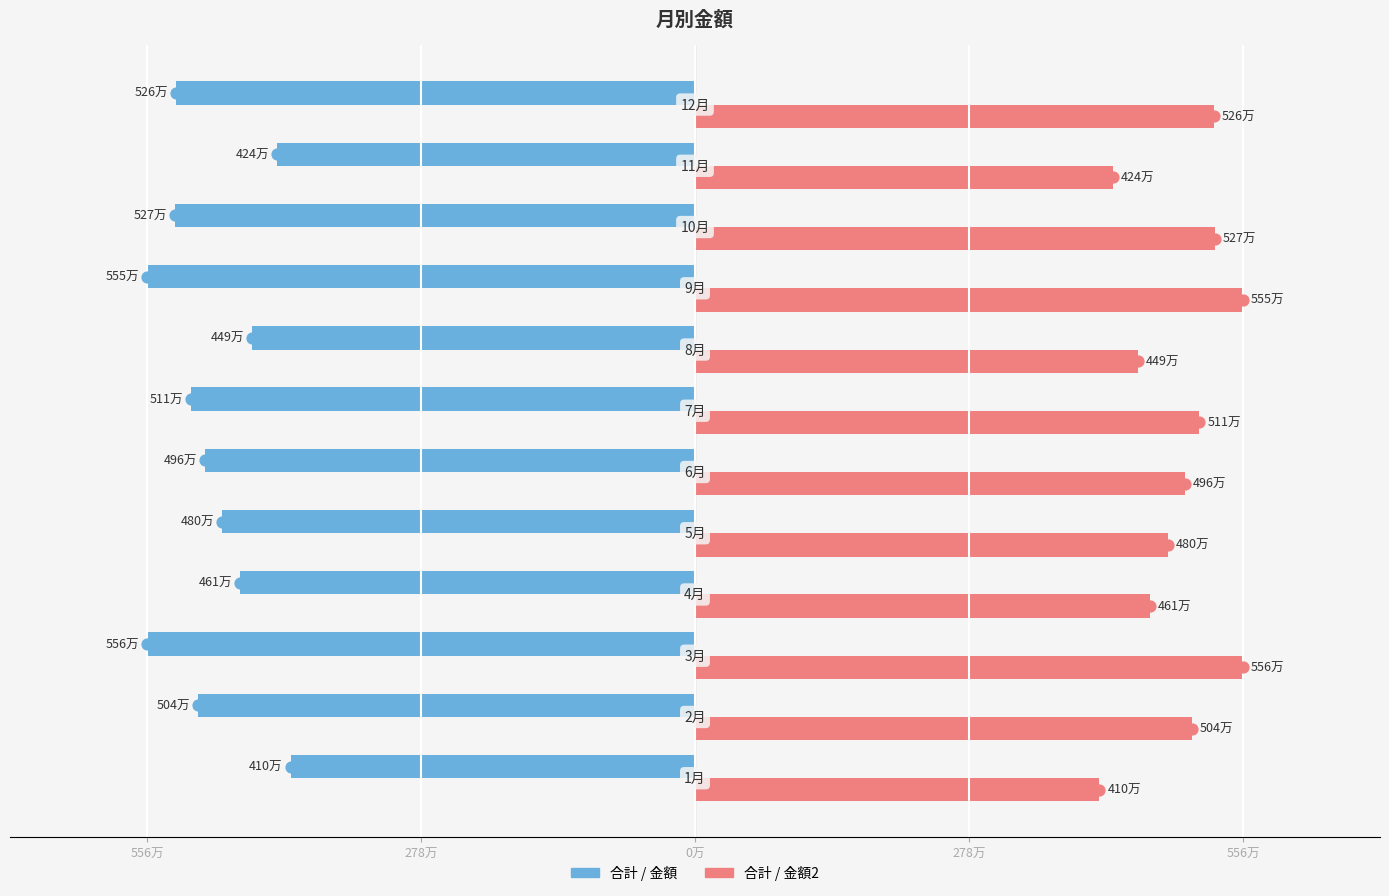

What is the average value of the 合計 / 金額2 series?

4915333